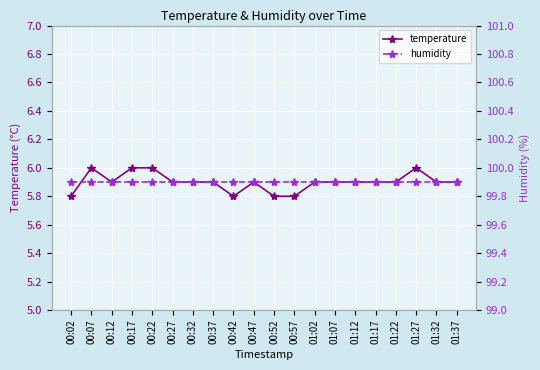

What is the sum of all humidity values?

1998.0